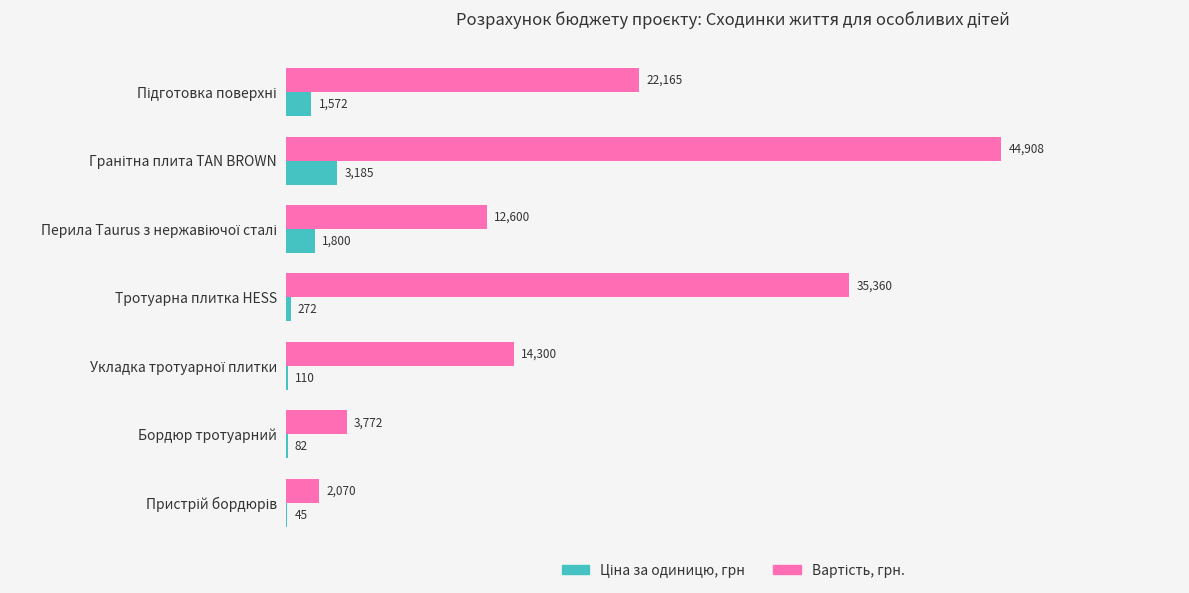

How many data points does each series have?

7